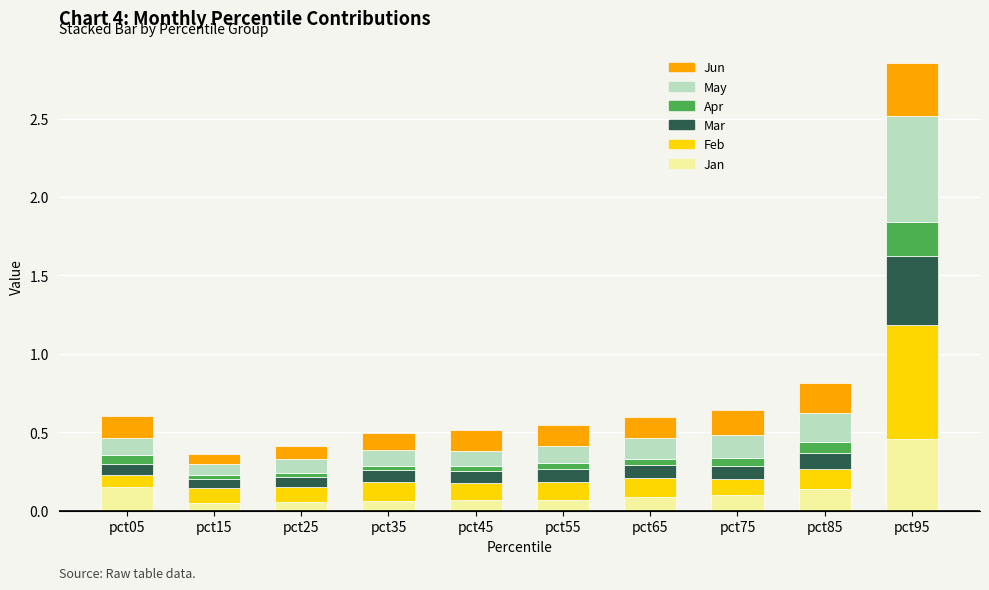

At which category is the sum across all series the highest?

pct95